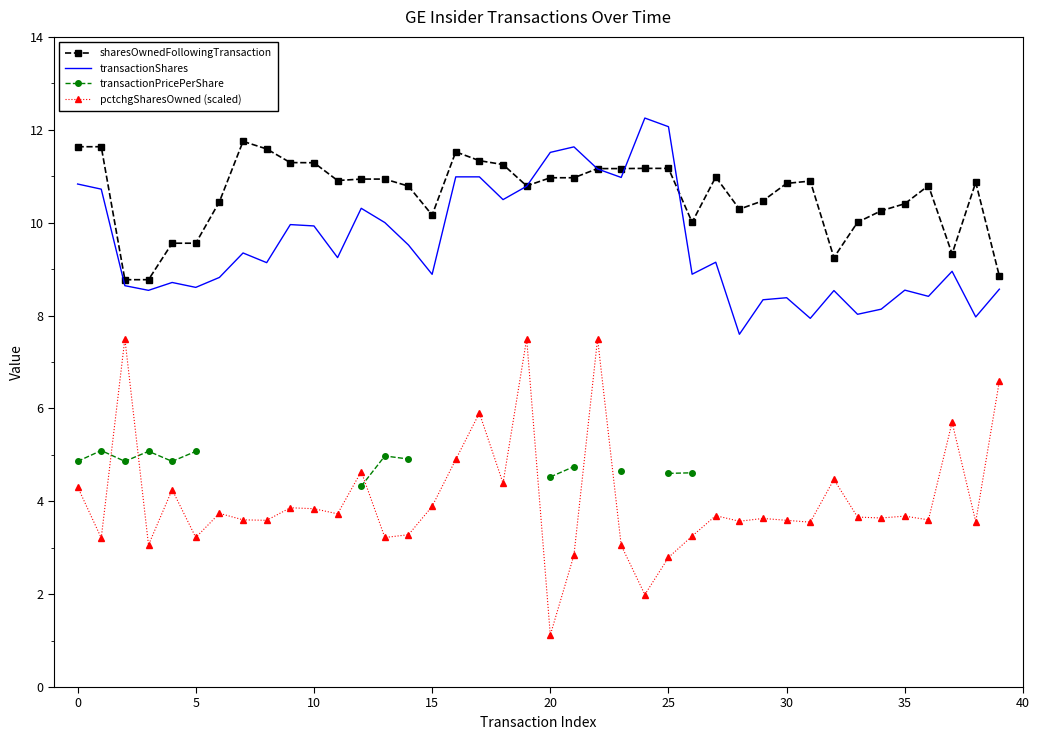

At which label does sharesOwnedFollowingTransaction first exceed 10?

0